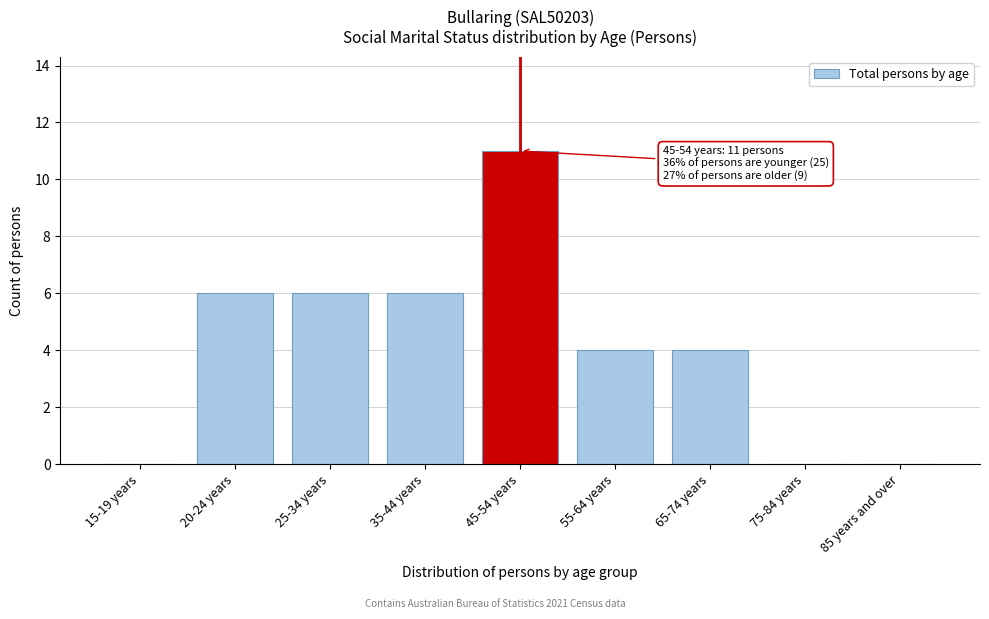

Reading left to right, transcribe all the data shown in this chart.

15-19 years=0	20-24 years=6	25-34 years=6	35-44 years=6	45-54 years=11	55-64 years=4	65-74 years=4	75-84 years=0	85 years and over=0